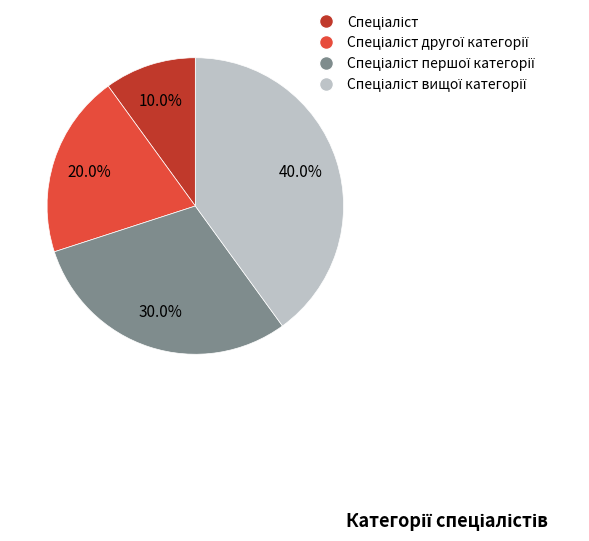

Is there a majority slice in this chart?

No